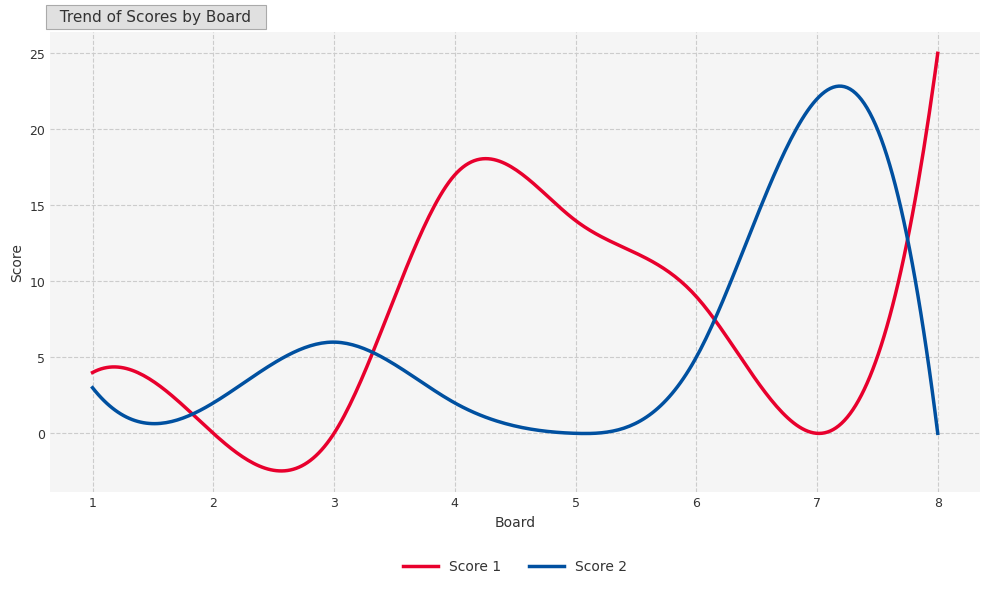

What is the smallest value displayed?

-2.5